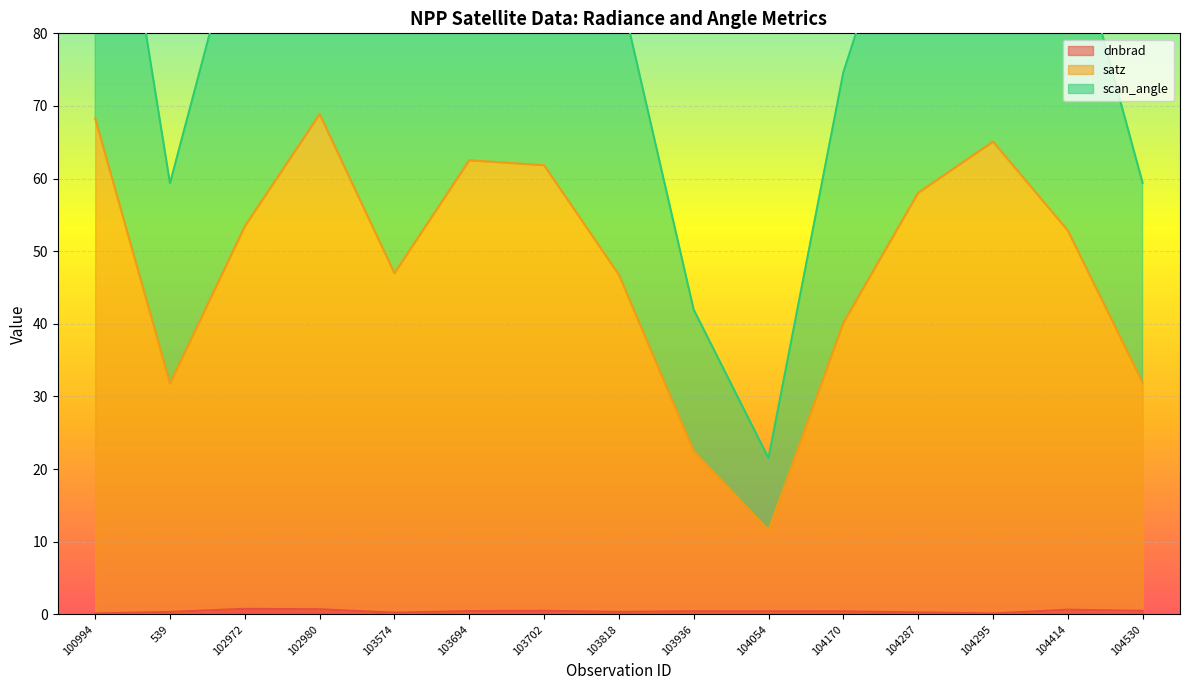

The dnbrad series shows 0.2 at 103574. True or false?

True